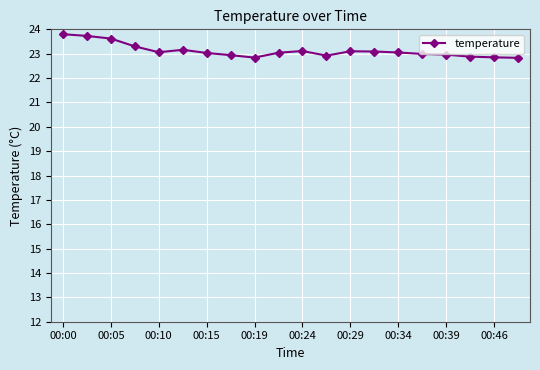

What is the difference between the second highest and minimum values?

0.9